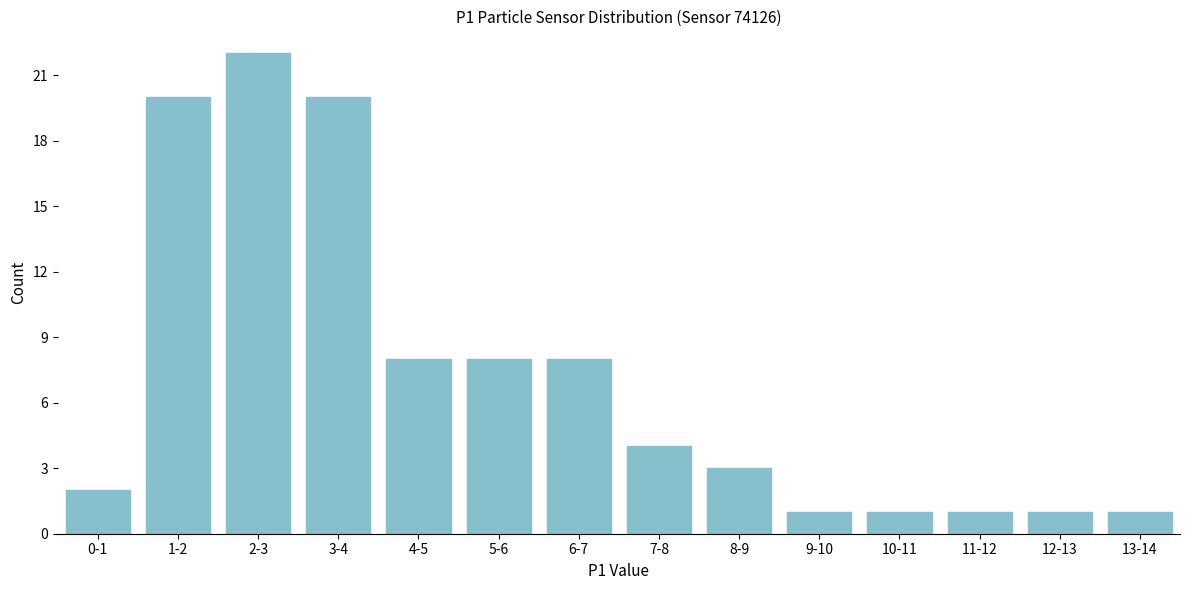

Reading left to right, extract all data points from this chart.

0-1=2	1-2=20	2-3=22	3-4=20	4-5=8	5-6=8	6-7=8	7-8=4	8-9=3	9-10=1	10-11=1	11-12=1	12-13=1	13-14=1